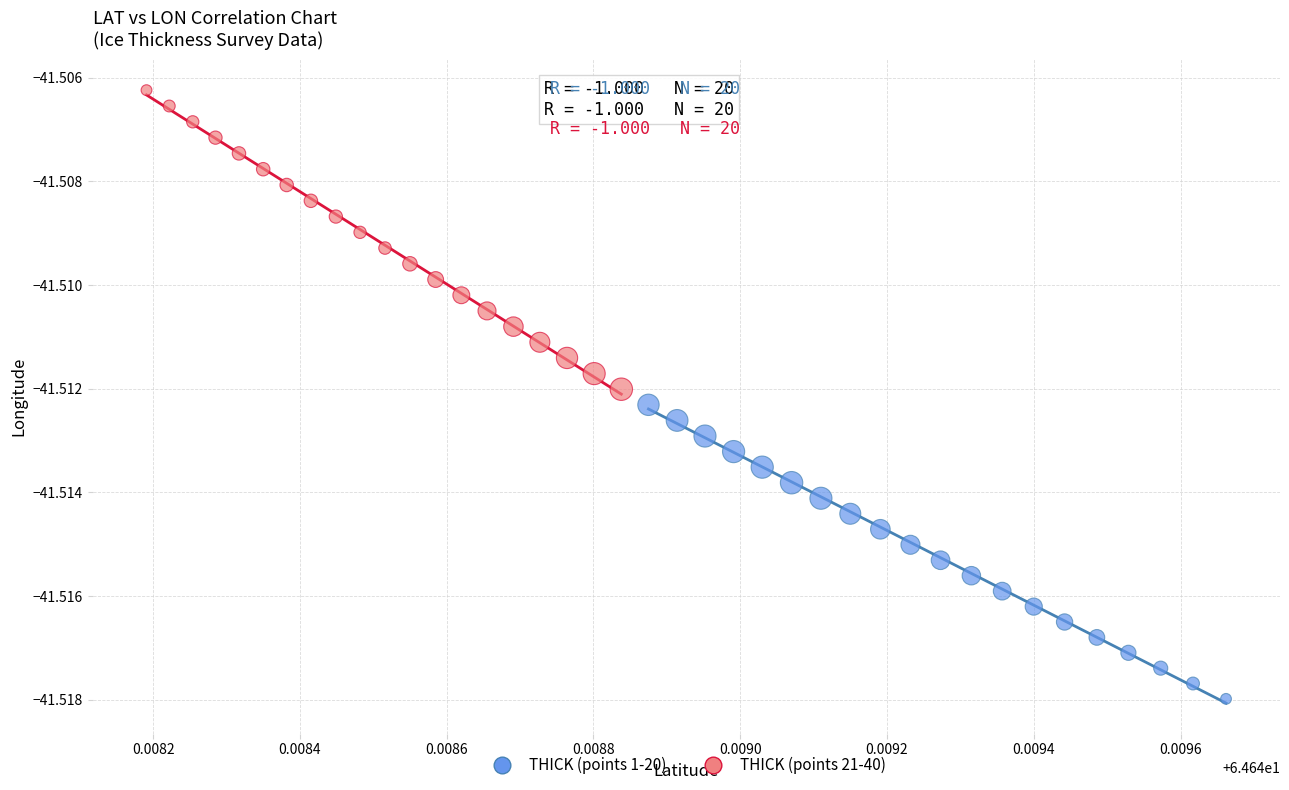

Which series has the widest spread of Y values?

THICK (points 21-40)